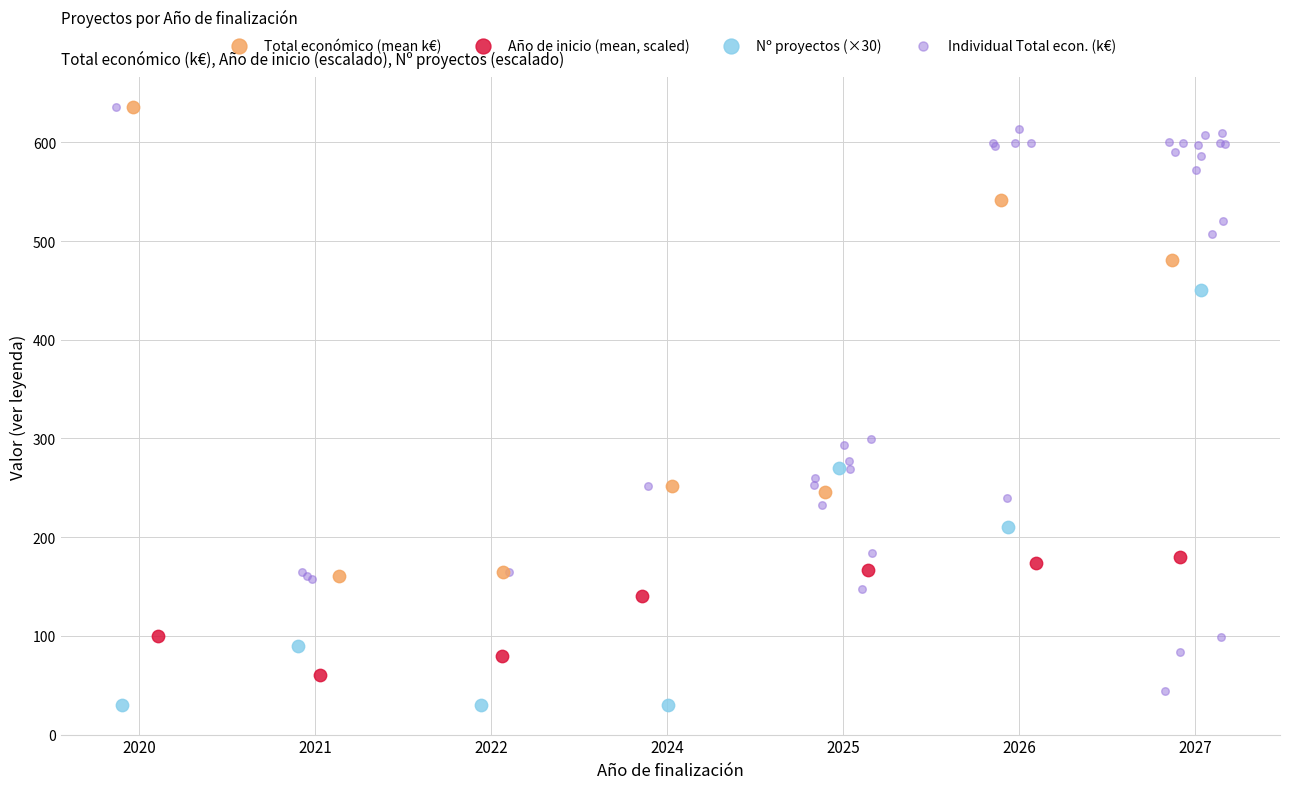

Which series reaches the maximum Y coordinate?

Total económico (mean k€)